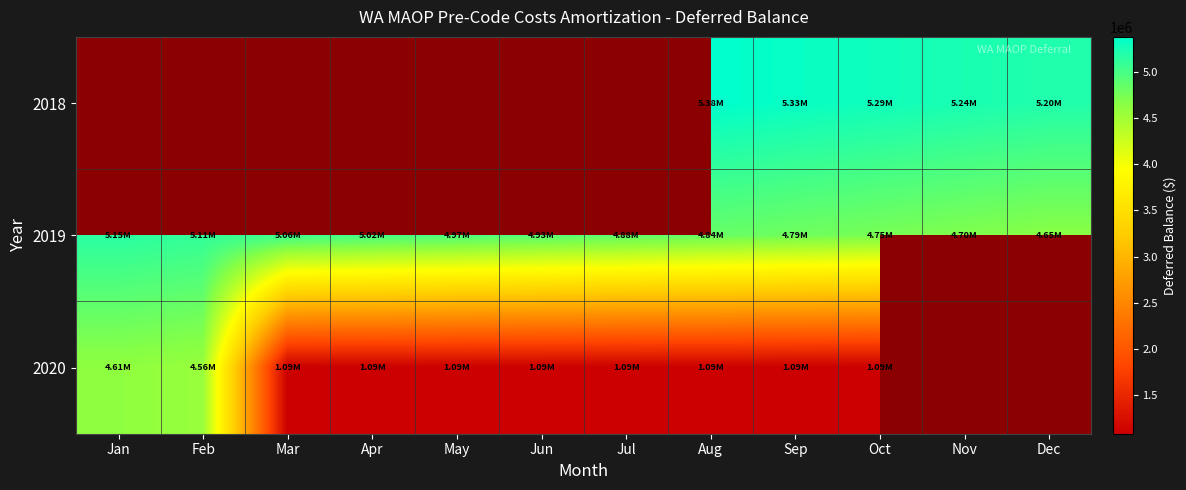

How many categories are shown in the chart?

12